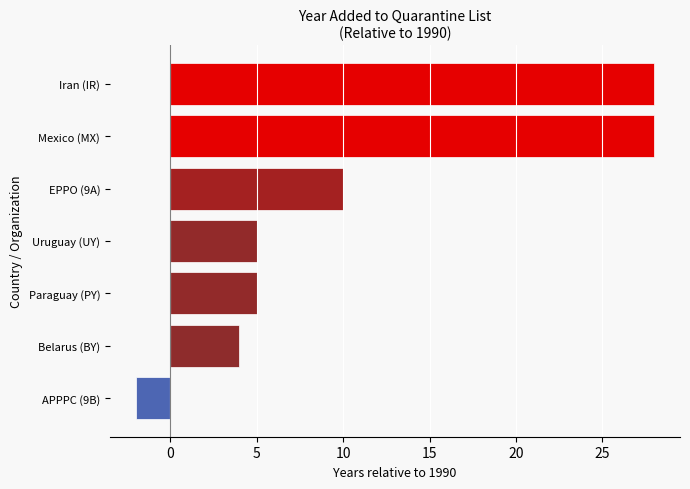

How many bars are there in total?

7